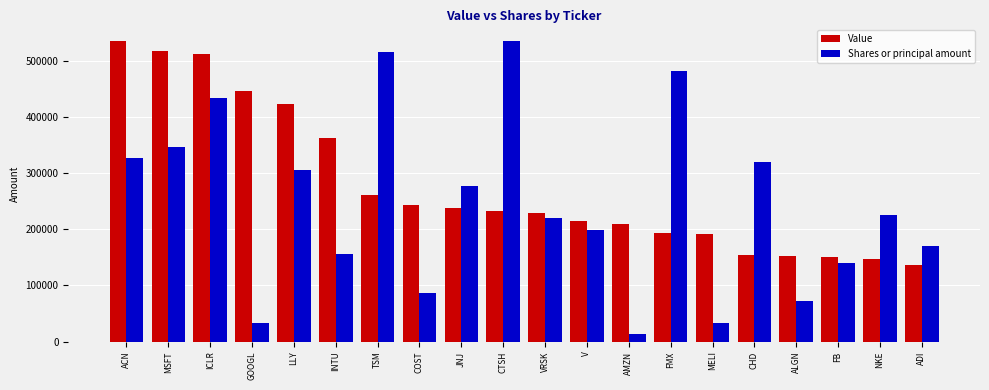

How many bars are there in each group?

2